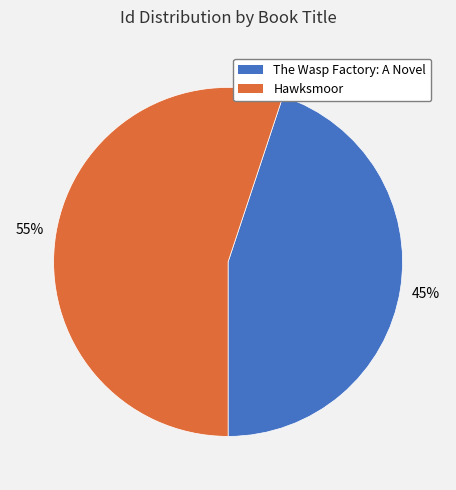

Count the number of slices in the pie.

2